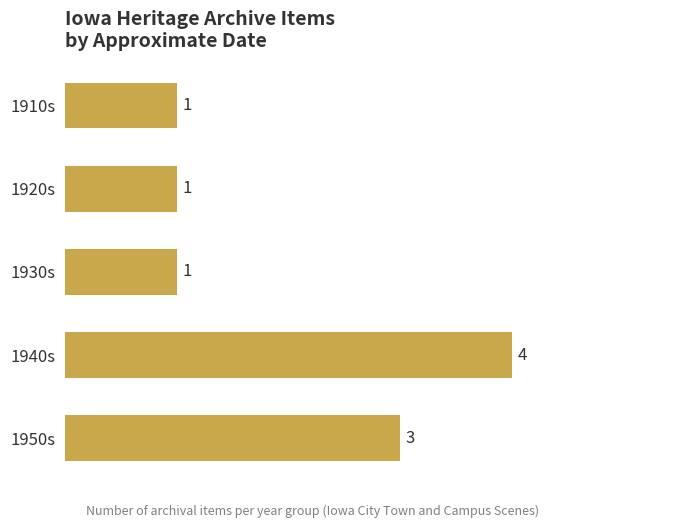

What is the change in value from 1920s to 1950s?

+2